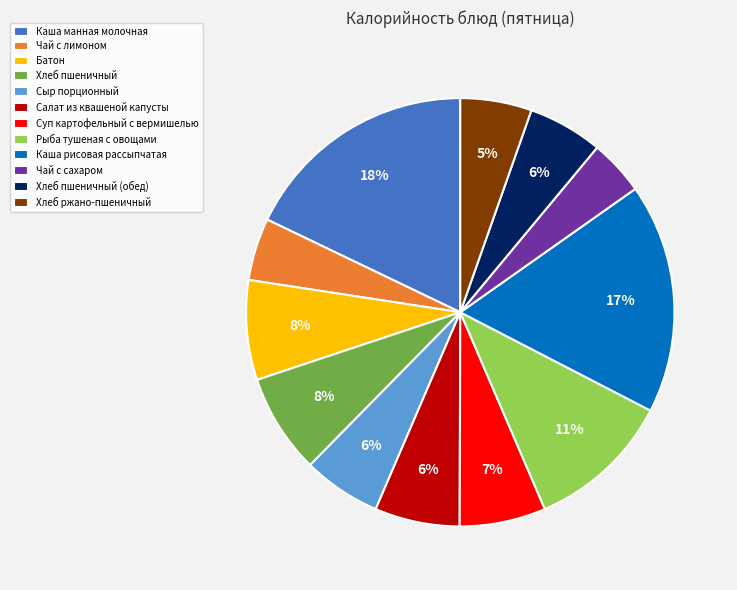

To the nearest percent, what is the combined percentage of Чай с сахаром and Хлеб пшеничный (обед)?

10%